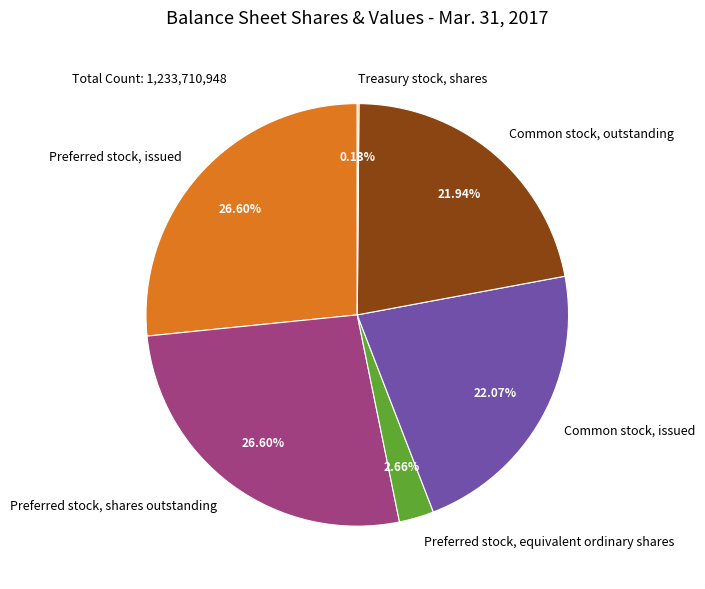

Is there a majority slice in this chart?

No